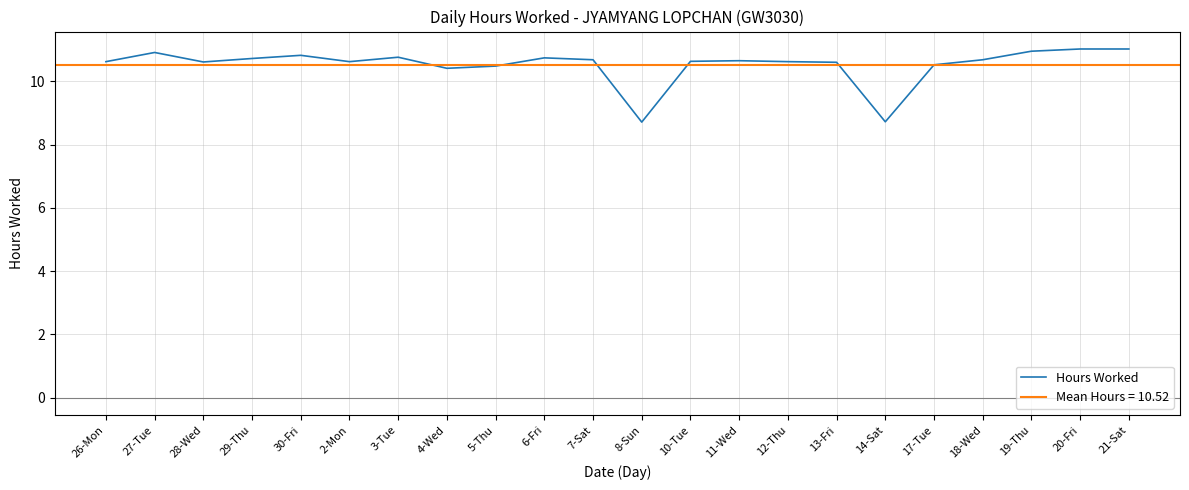

Reading left to right, extract all data points from this chart.

10.6	10.9	10.6	10.7	10.8	10.6	10.8	10.4	10.5	10.7	10.7	8.7	10.6	10.7	10.6	10.6	8.7	10.5	10.7	10.9	11.0	11.0